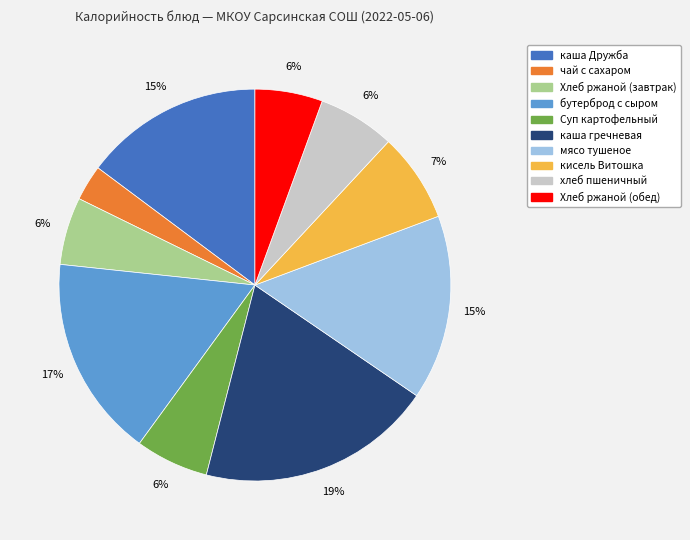

Do мясо тушеное and каша Дружба together represent more than half of the pie?

No